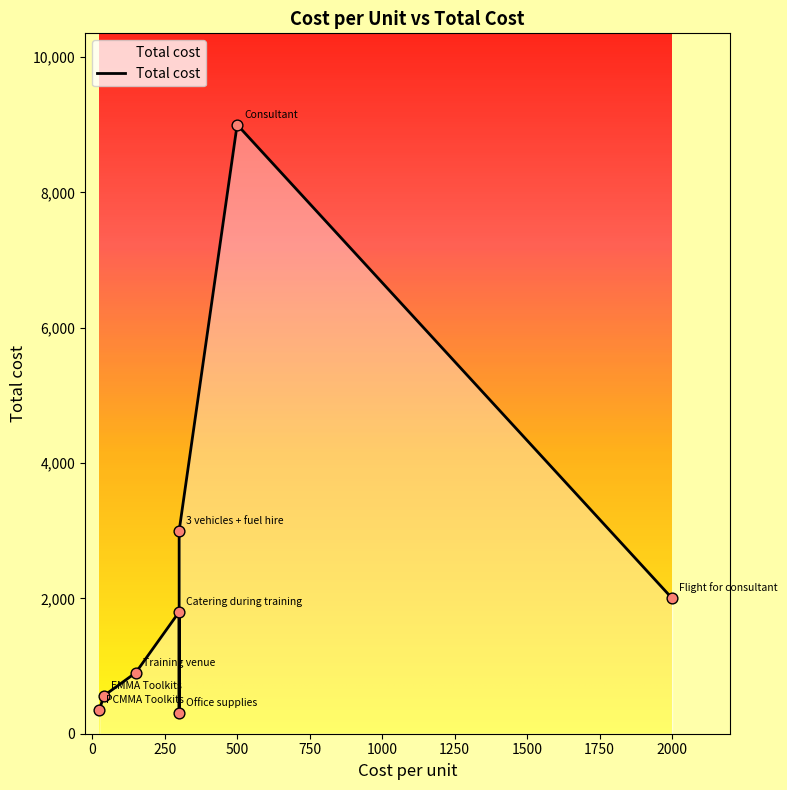

What is the change in value from Training venue to Catering during training?

+900